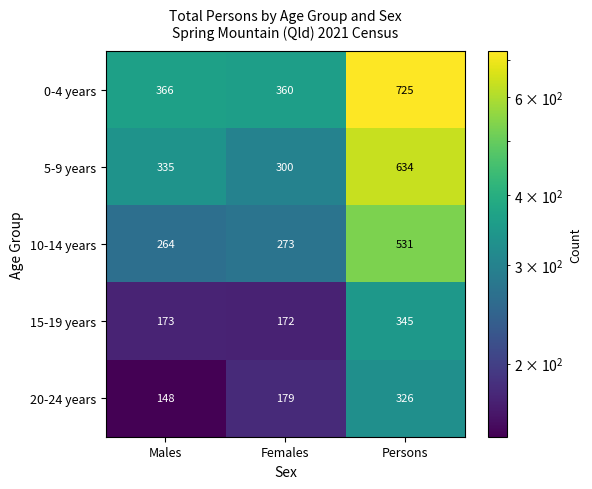

What is the smallest value displayed?

148